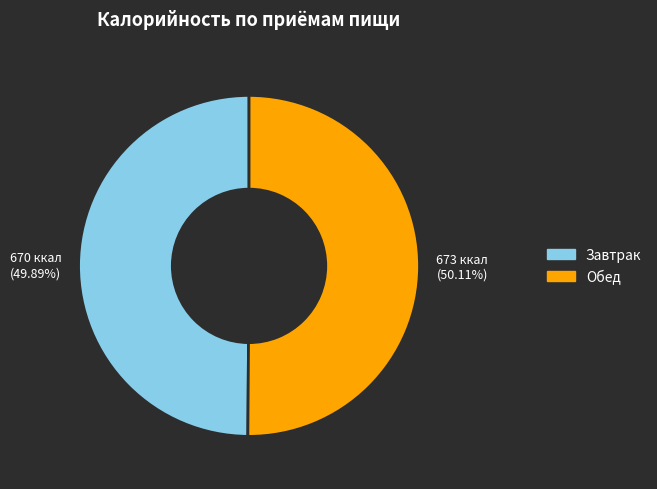

What is the ratio of the value at Обед to the value at Завтрак?

1.0